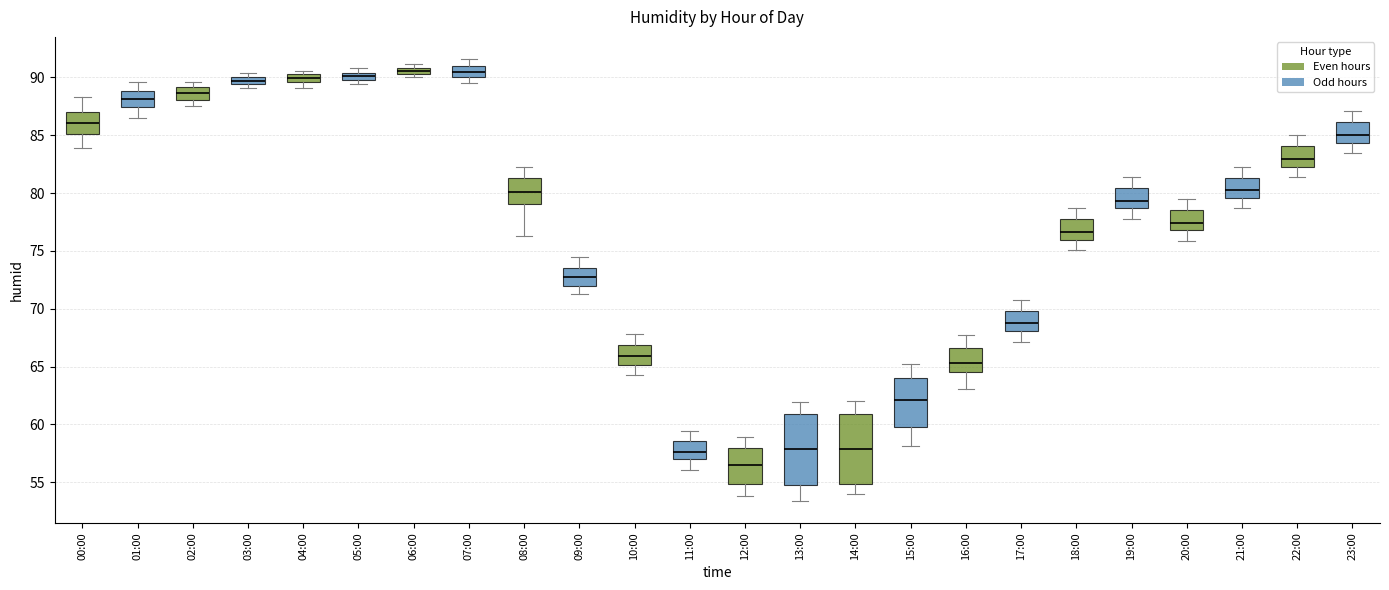

Where is the lower edge of the box for 05:00 on the y-axis? The values are not printed on the chart, so give them approximately, as read against the axis.

90.0